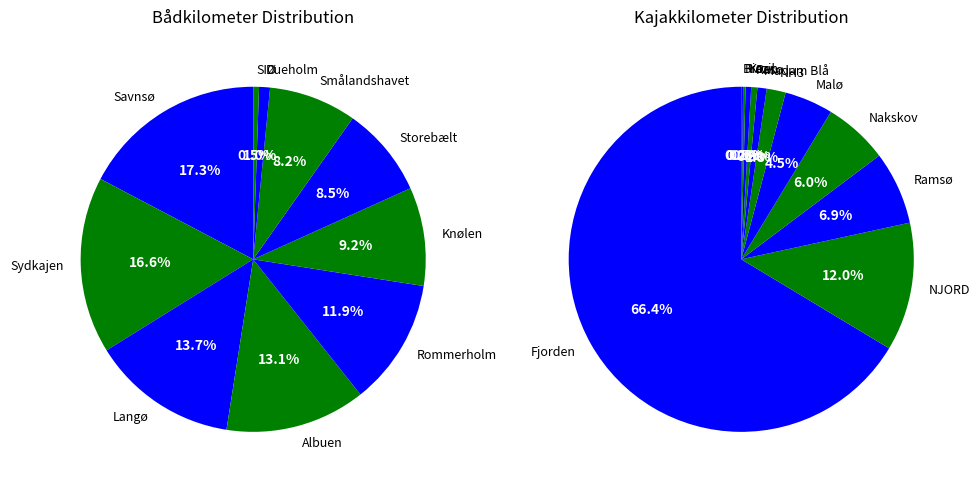

How many segments does this pie chart have?

12